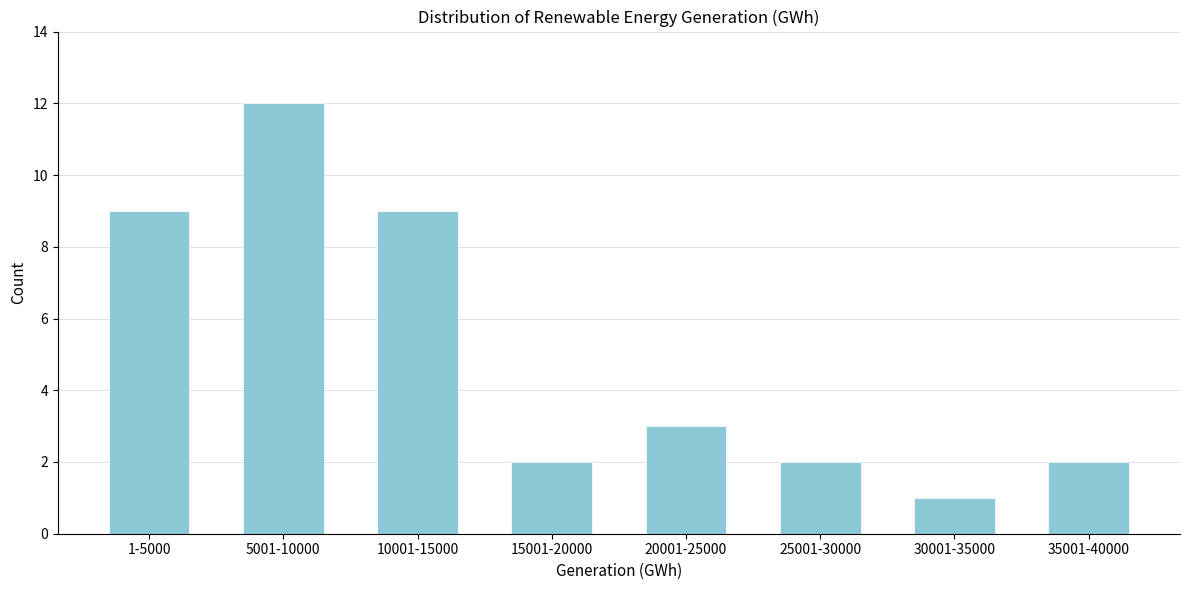

Reading left to right, extract all data points from this chart.

9	12	9	2	3	2	1	2